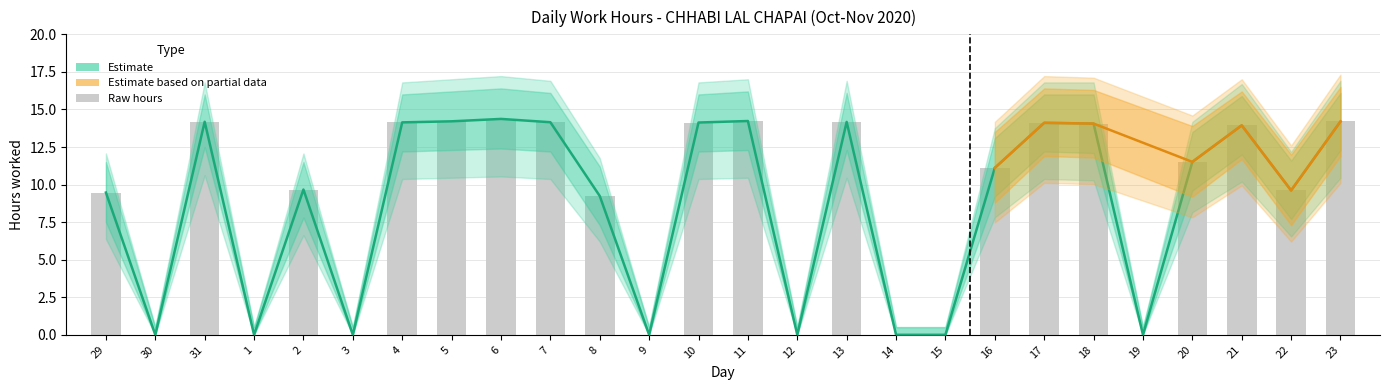

What position from the left is 4?

7